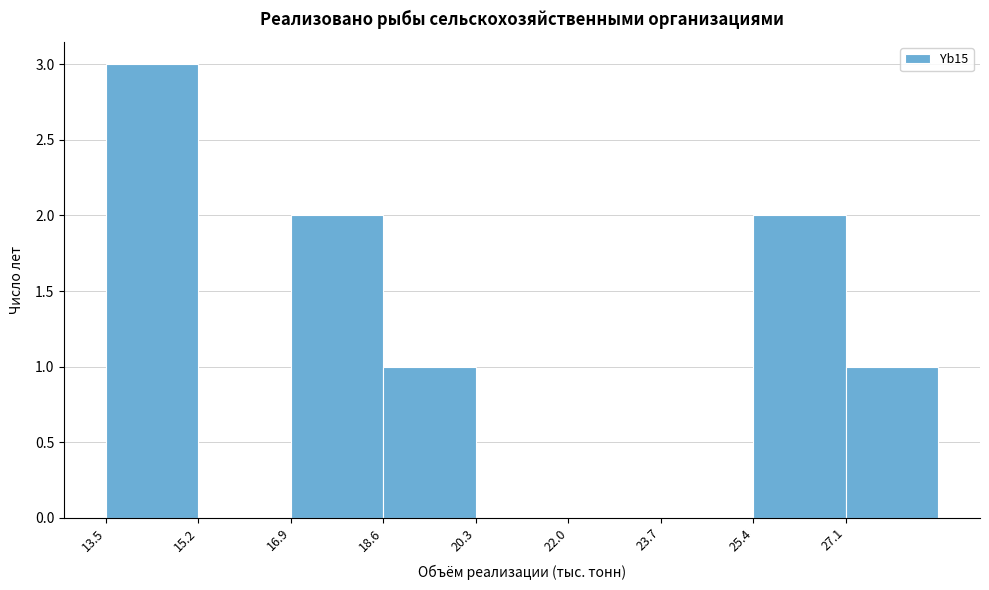

Reading left to right, list every bar in this chart as the range it spans on the x-axis followed by its height. Neither the bar edges nor the heights are printed on the chart, so give them approximately, as read against the axes.

13.6 to 15.2: 3
15.2 to 16.8: 0
16.8 to 18.6: 2
18.6 to 20.2: 1
20.2 to 22.0: 0
22.0 to 23.6: 0
23.6 to 25.4: 0
25.4 to 27.0: 2
27.0 to 28.8: 1